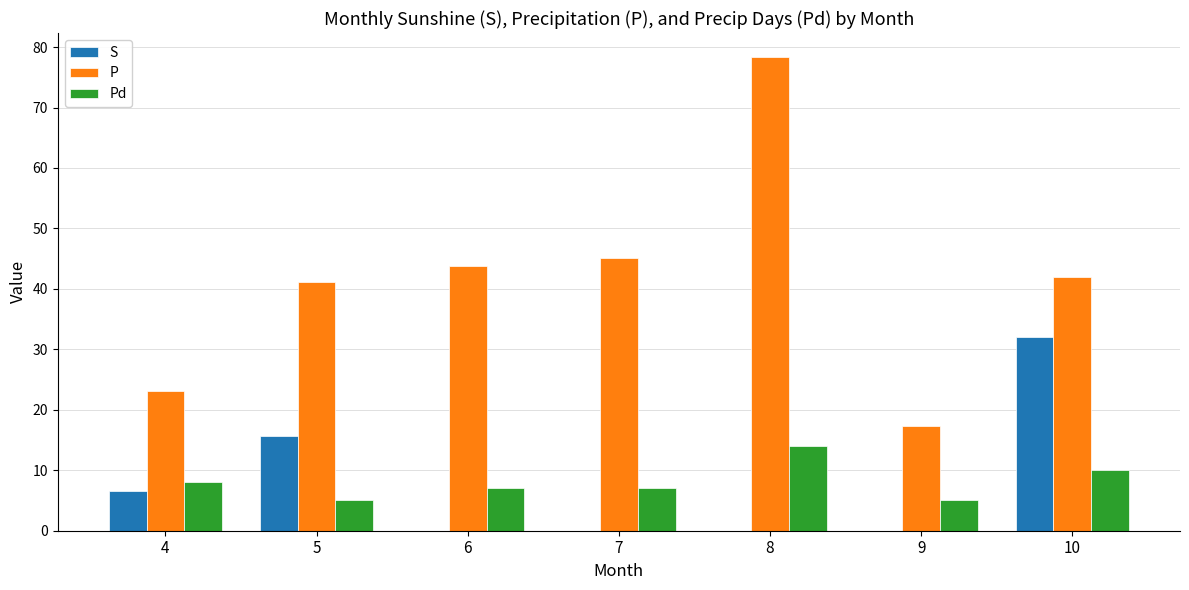

Are the bars grouped side by side (vs. stacked)?

Yes